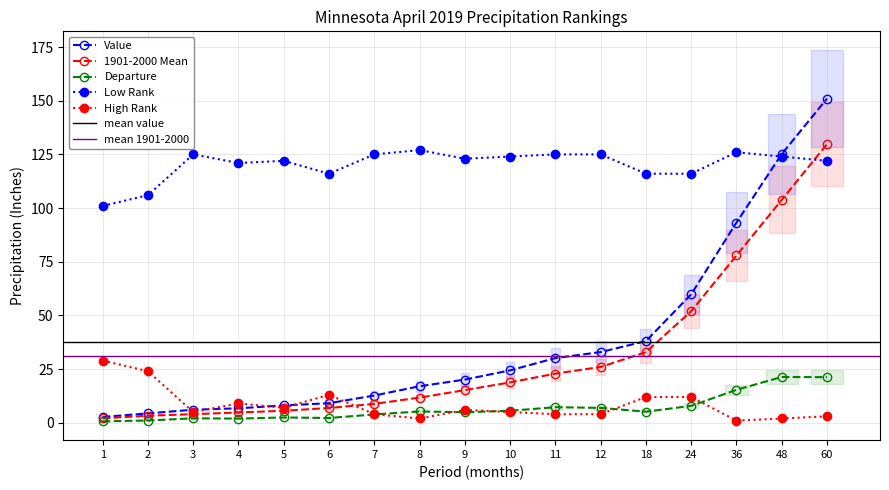

At 9, list the series in order from largest to smallest.

Low Rank, Value, 1901-2000 Mean, High Rank, Departure